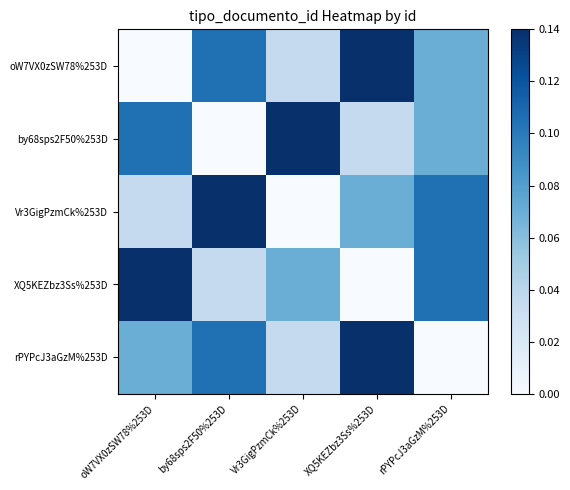

Between by68sps2F50%253D and Vr3GigPzmCk%253D, which series saw the biggest shift?

by68sps2F50%253D